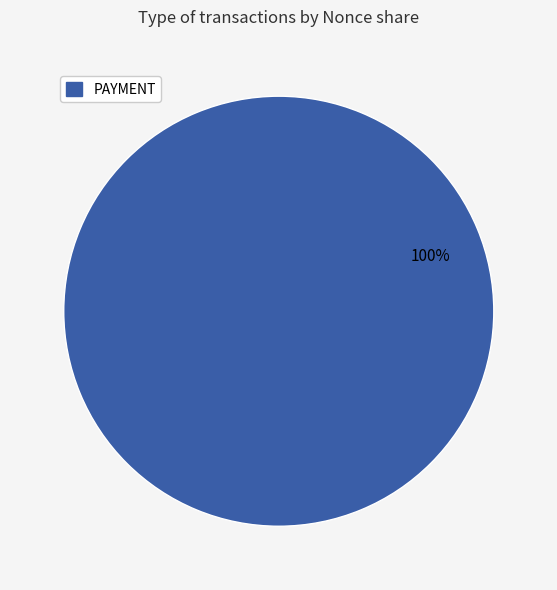

Is there a majority slice in this chart?

Yes